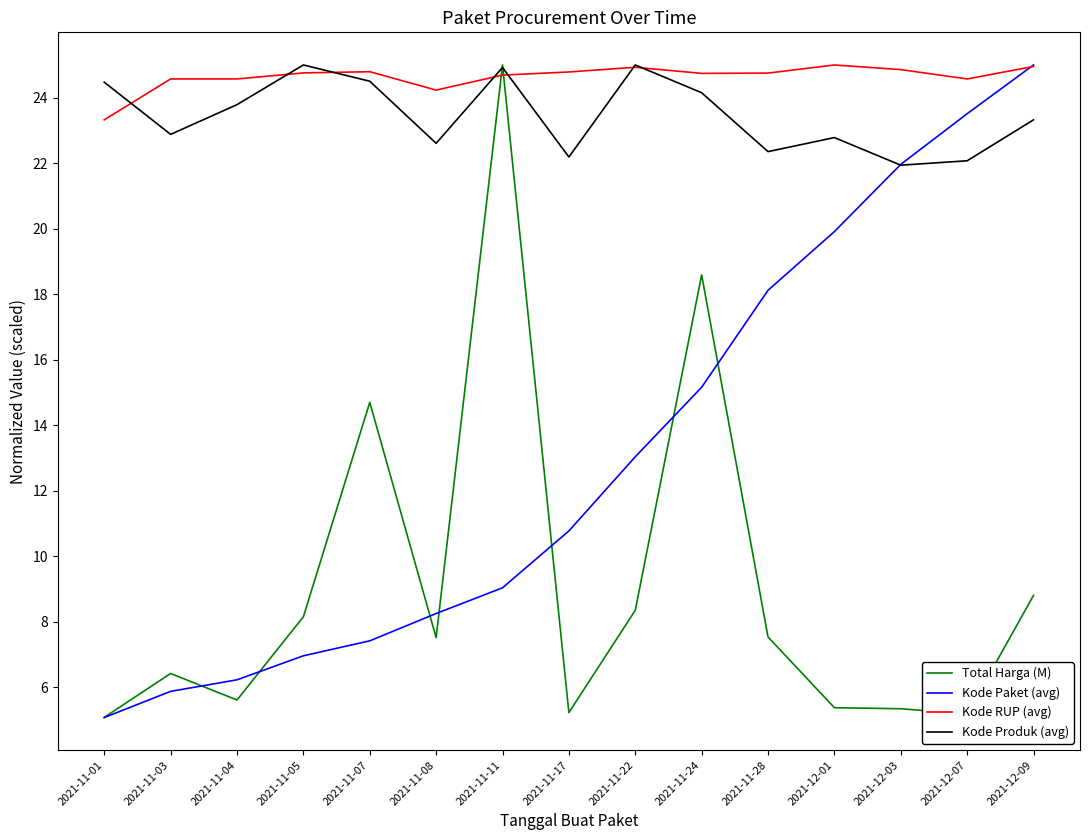

At which label does Kode Paket (avg) reach its peak?

2021-12-09